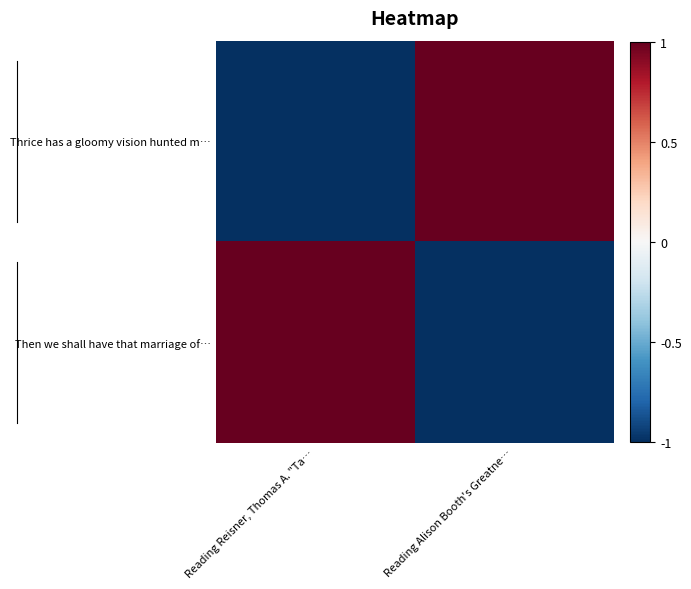

What is the smallest value displayed?

-1